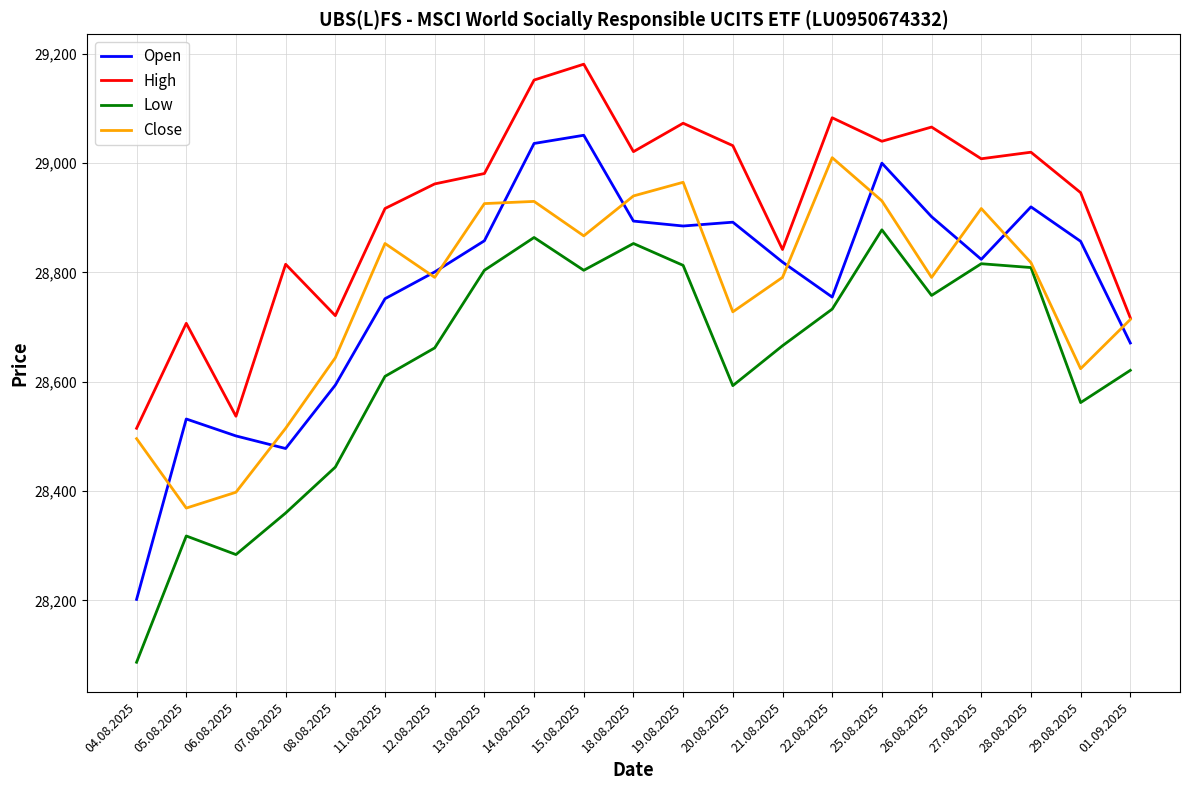

Rank the series at 13.08.2025 from highest to lowest value.

High, Close, Open, Low